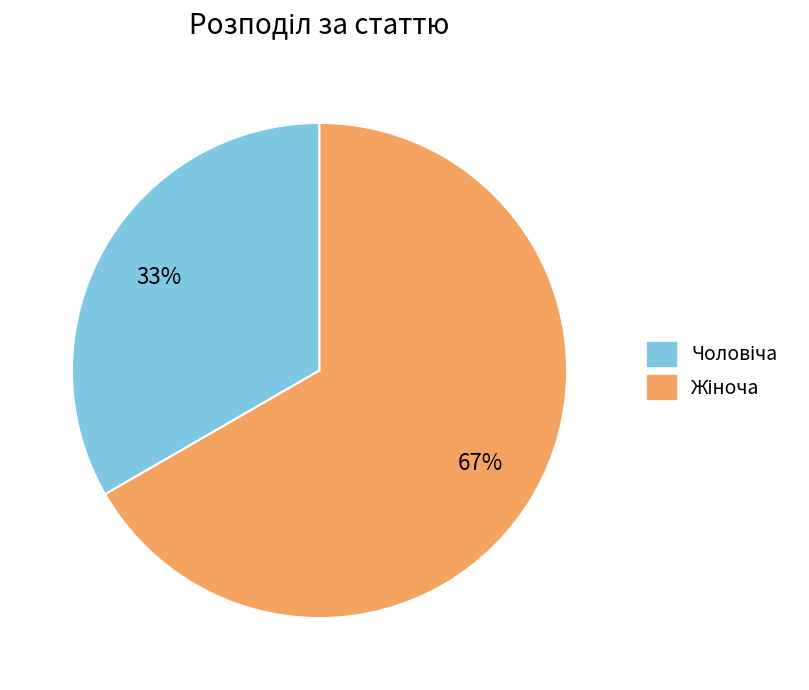

Does any single category account for the majority?

Yes